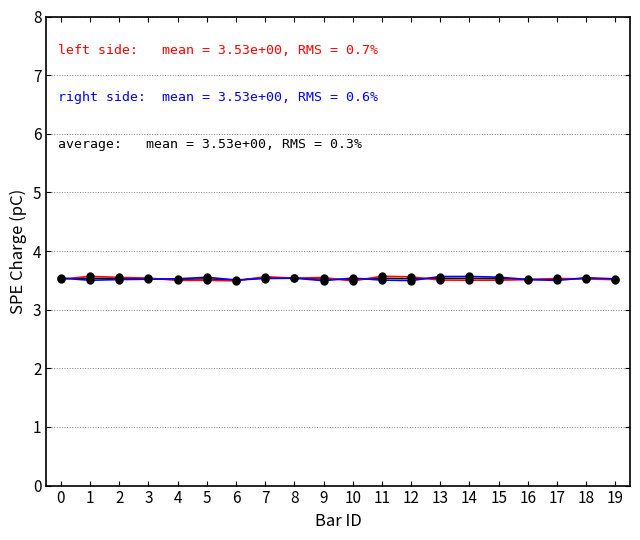

What is the greatest value displayed?

3.6